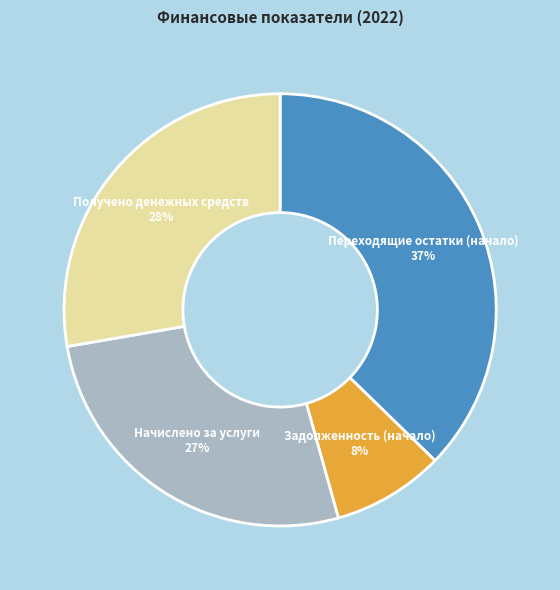

True or false: Переходящие остатки (начало) accounts for 26% of the total.

False